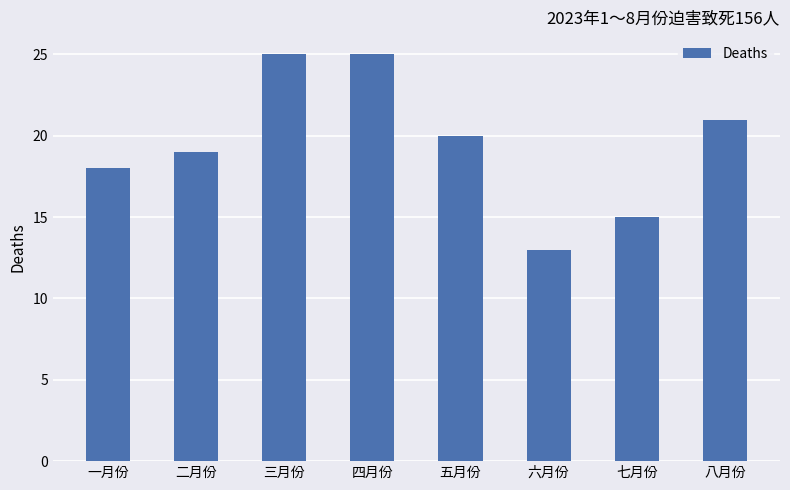

Does the chart contain any negative values?

No